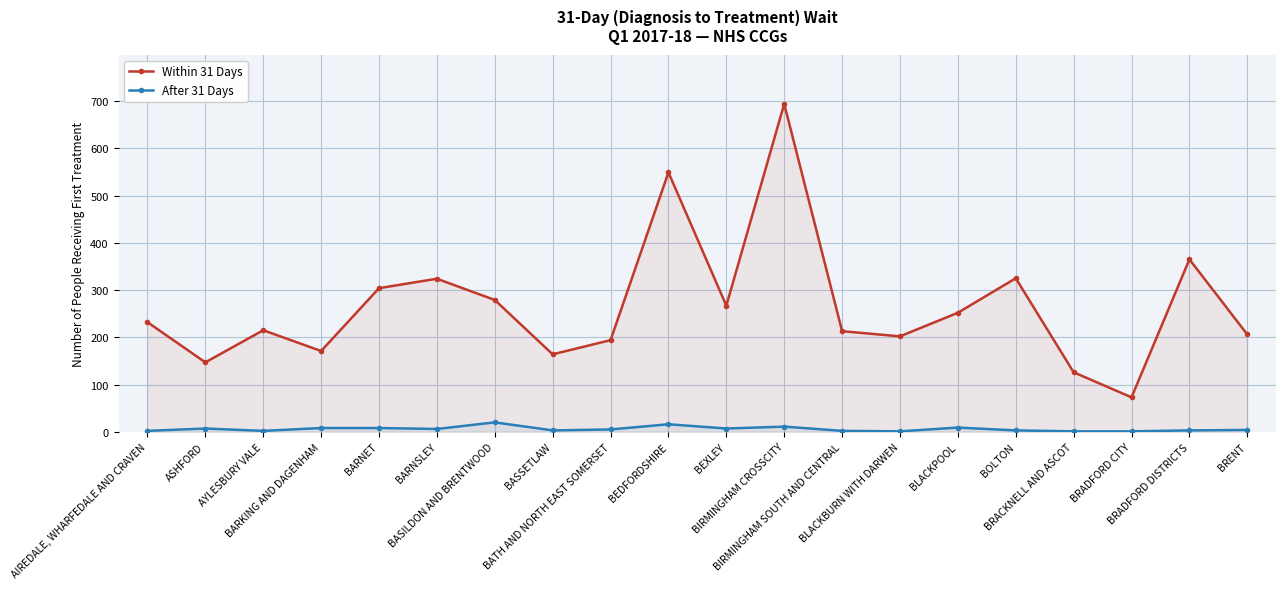

What is the average value of the Within 31 Days series?

265